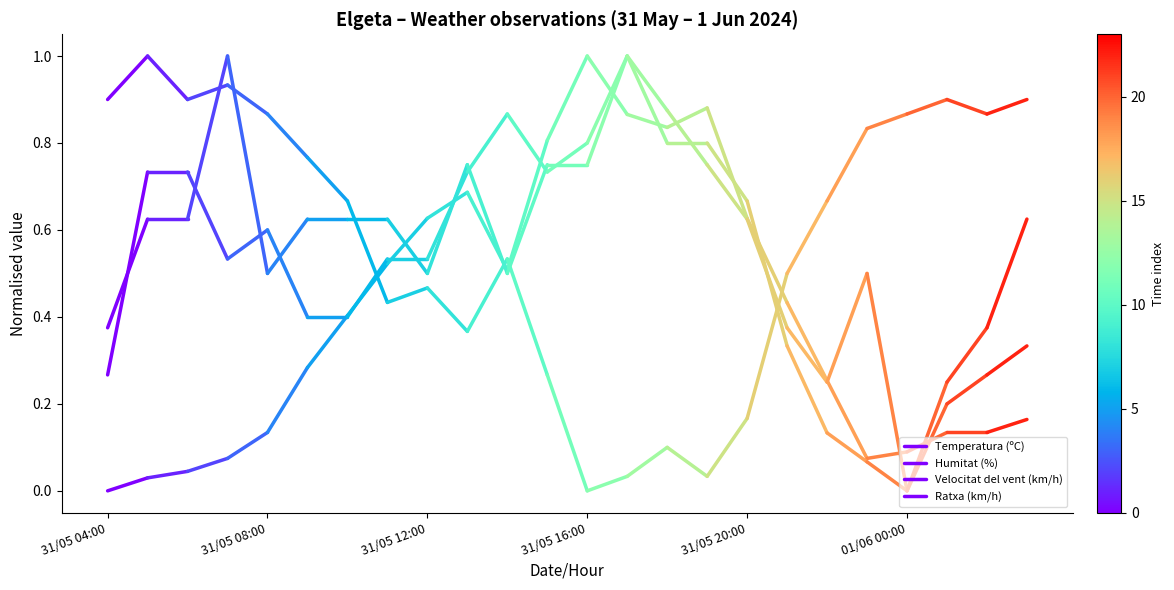

Is this an area chart (filled region under the line)?

No